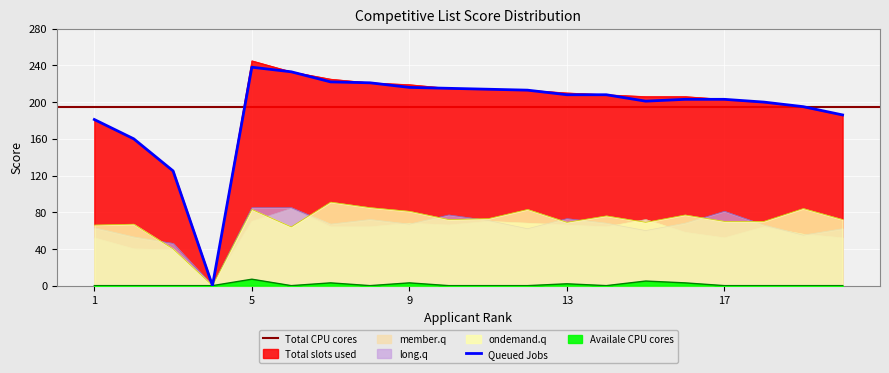

Is it true that Available CPU cores equals 0 at 11?

True